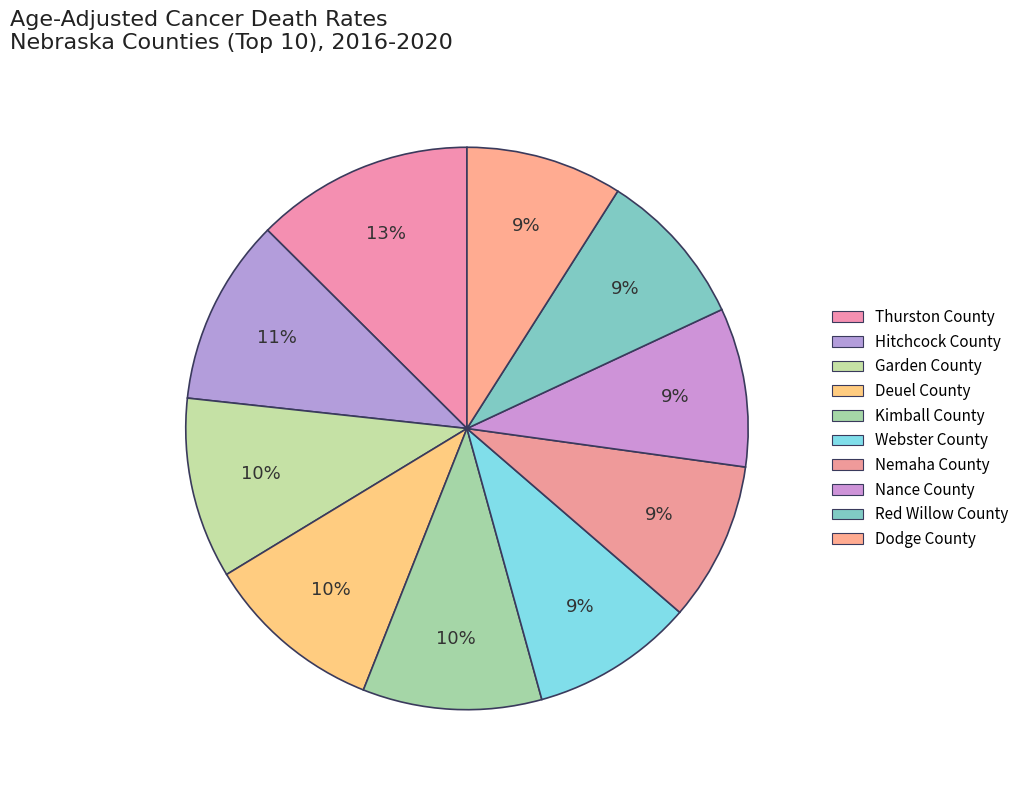

To the nearest percent, what is the combined percentage of Nance County and Dodge County?

18%